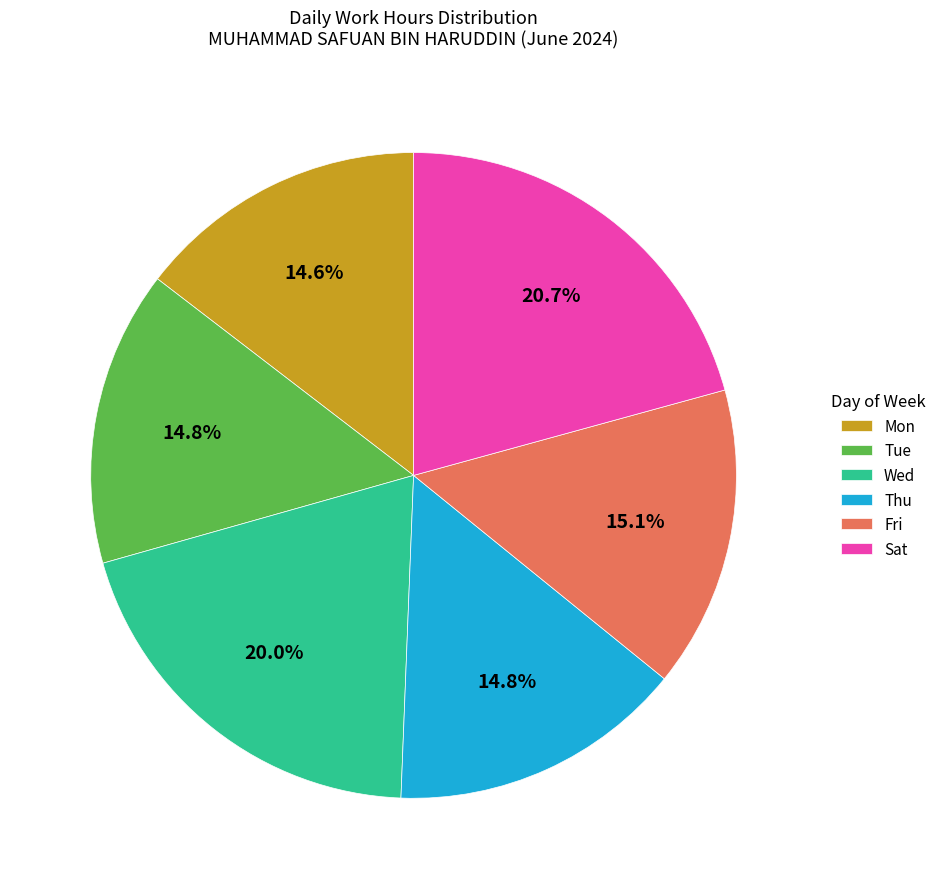

What is the total percentage of Mon and Fri?

29.7%